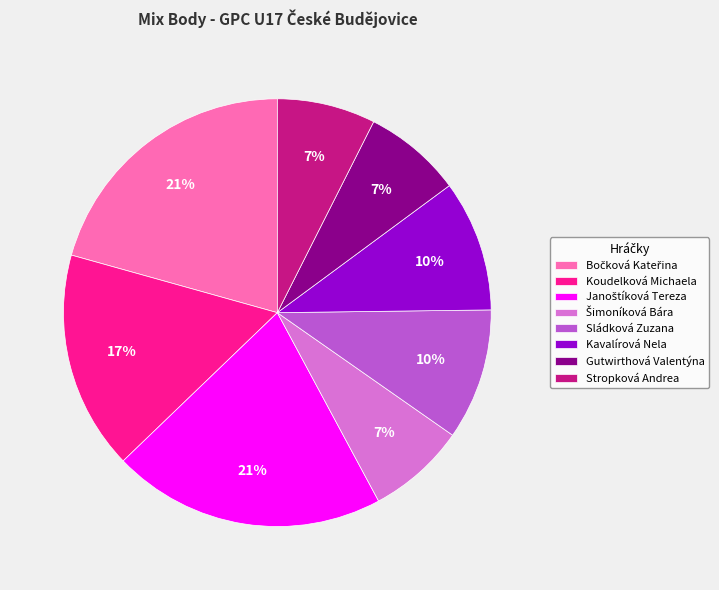

Does Koudelková Michaela account for over 50% of the chart?

No